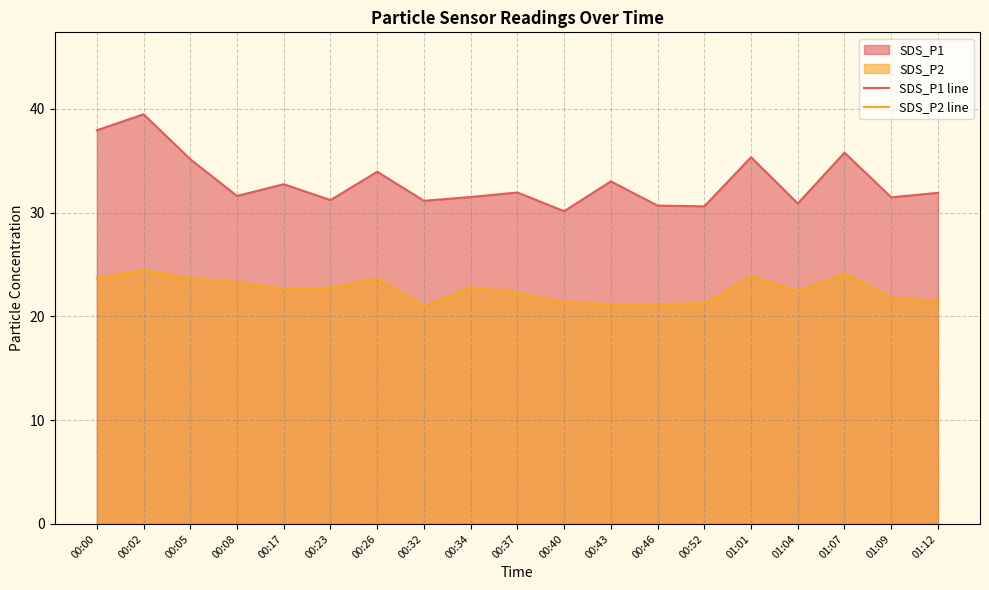

What position from the right is 00:23?

14